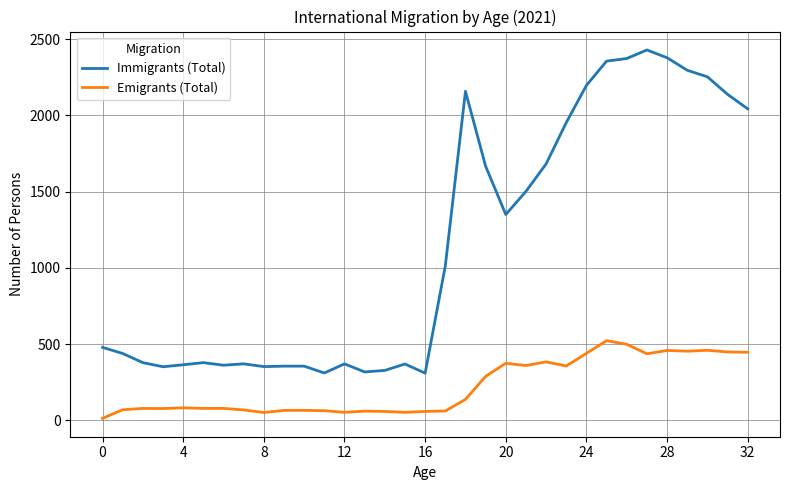

True or false: Emigrants (Total) and Immigrants (Total) intersect in this chart.

False